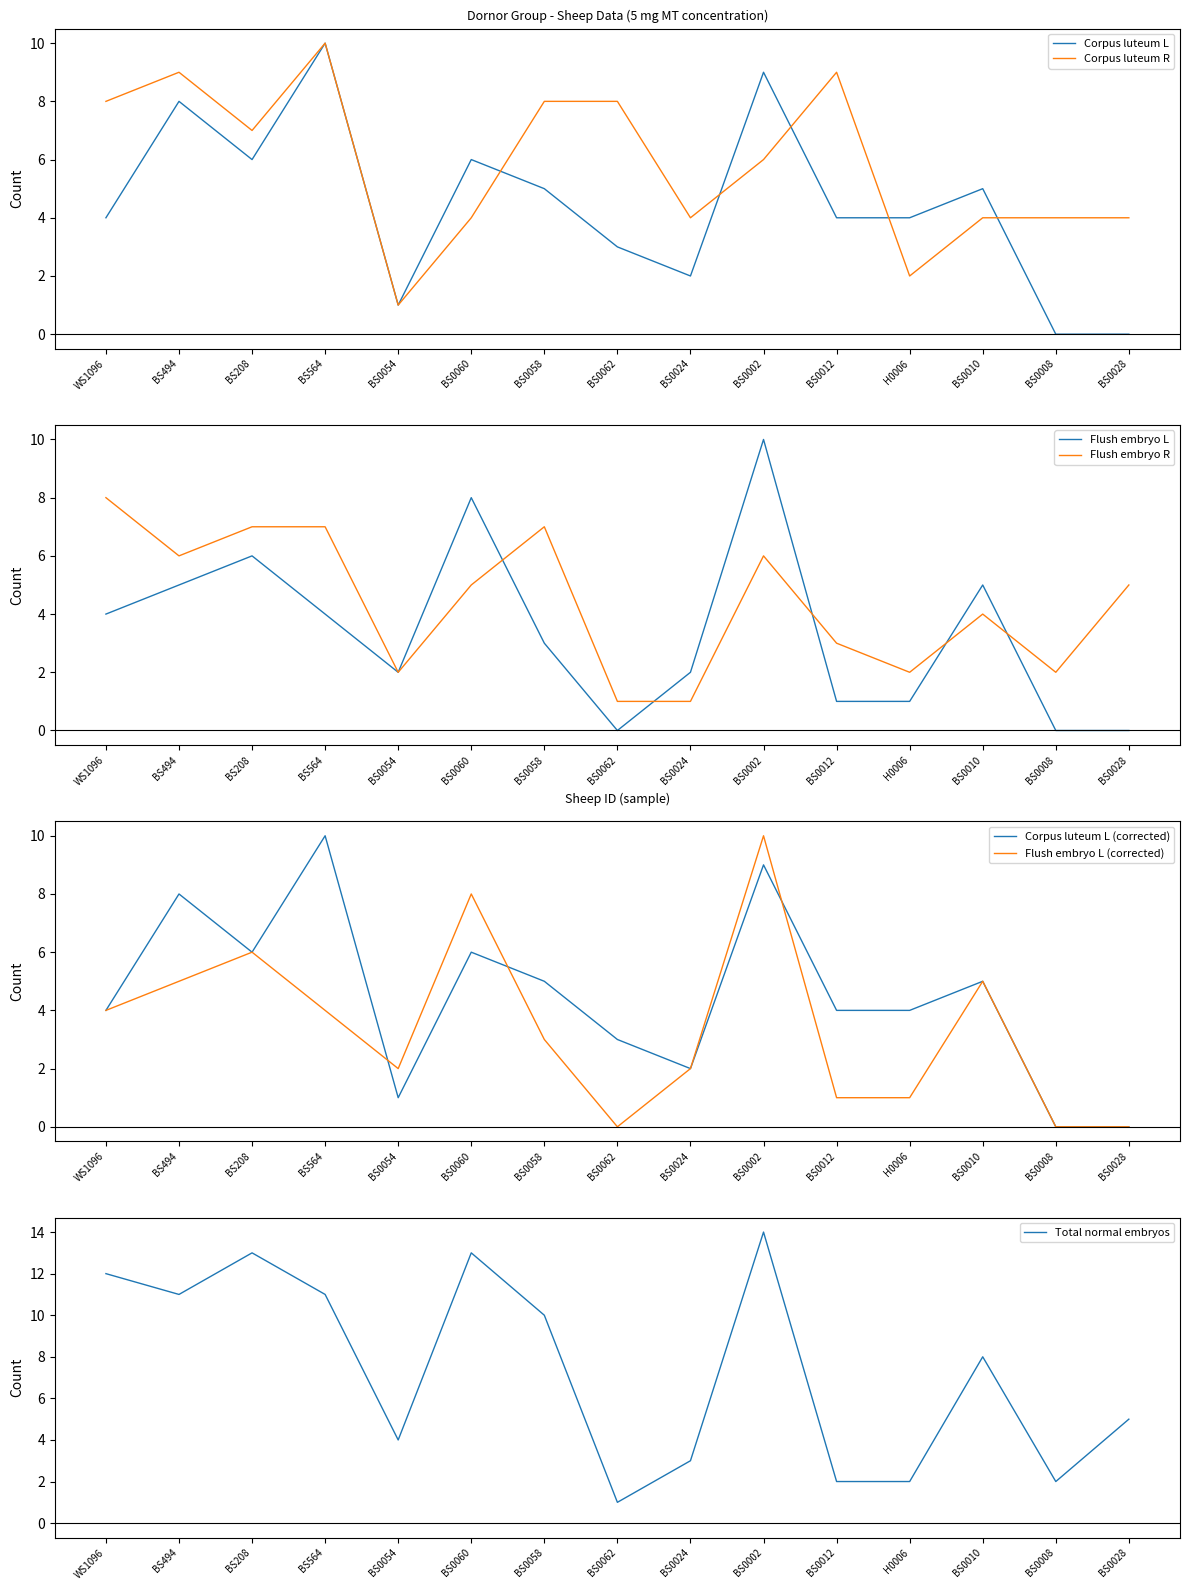

What is the difference between the maximum and second lowest values in the Total normal embryos series?

12